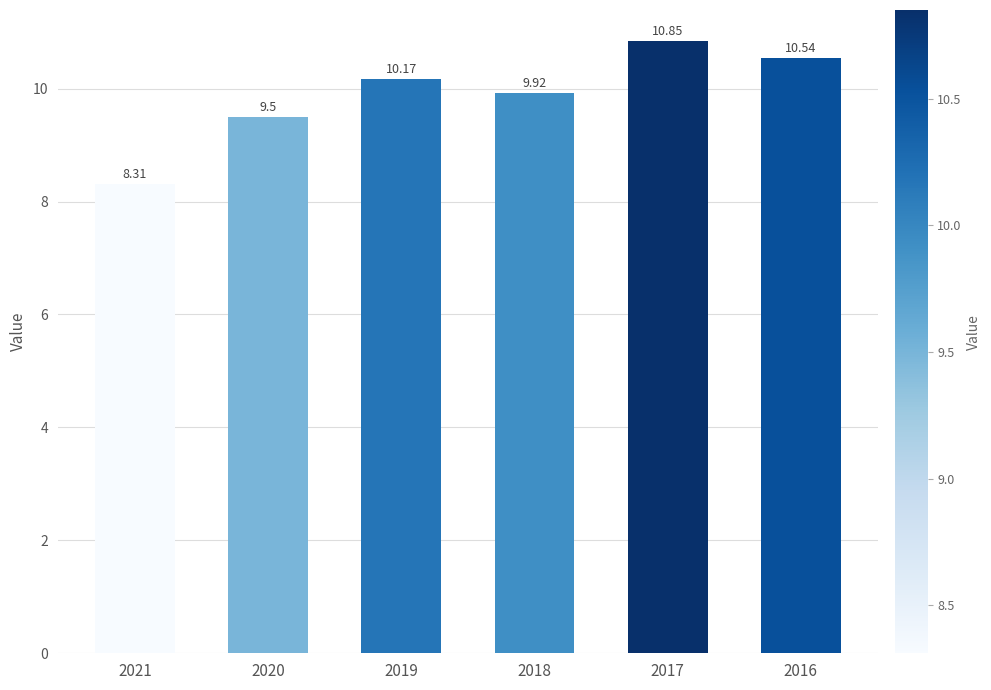

Approximately how many times larger is the value at 2021 compared to 2018?

0.8